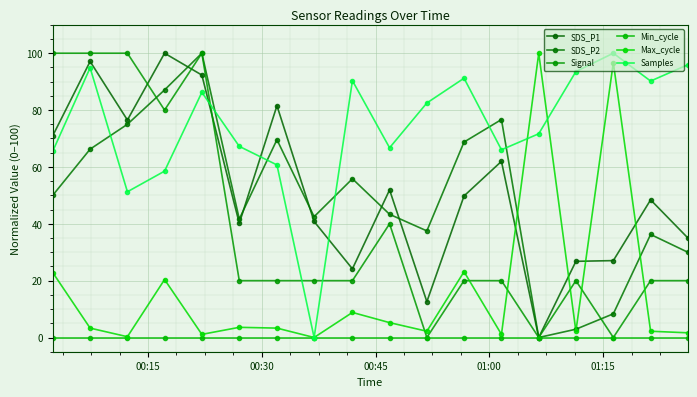

How many values in SDS_P2 are above zero?

17